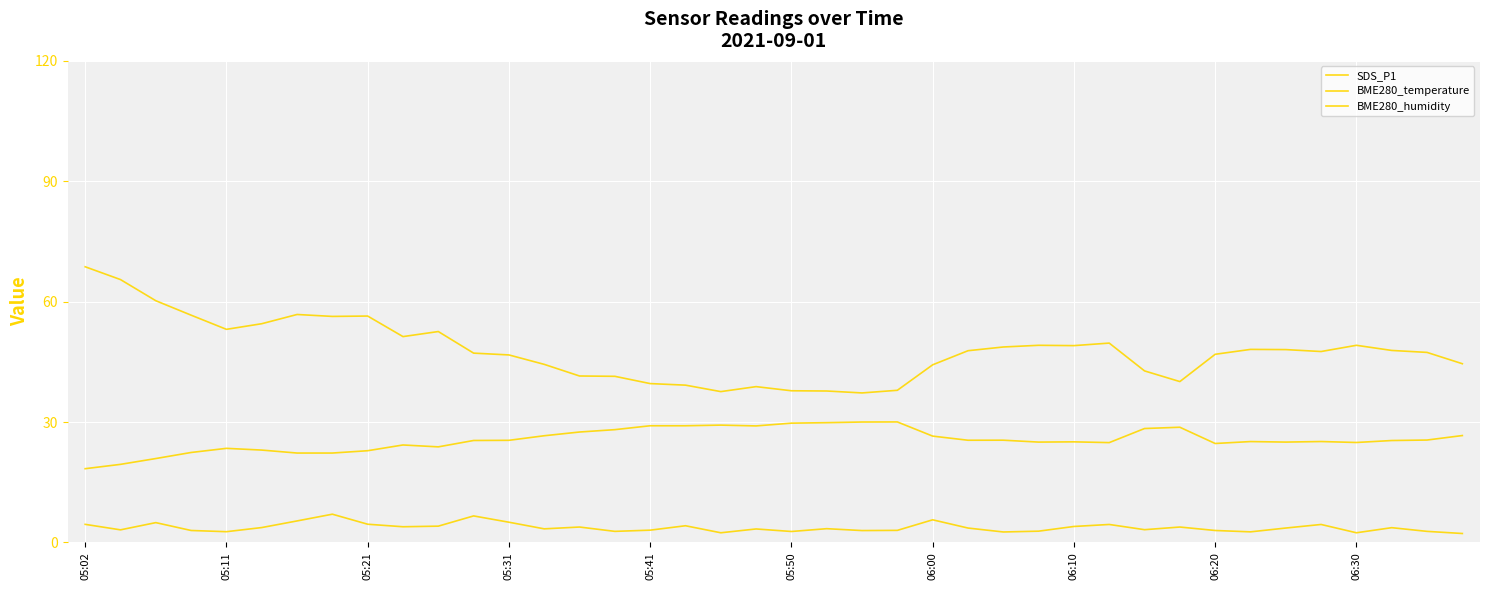

Does the chart display data point markers on the line(s)?

No